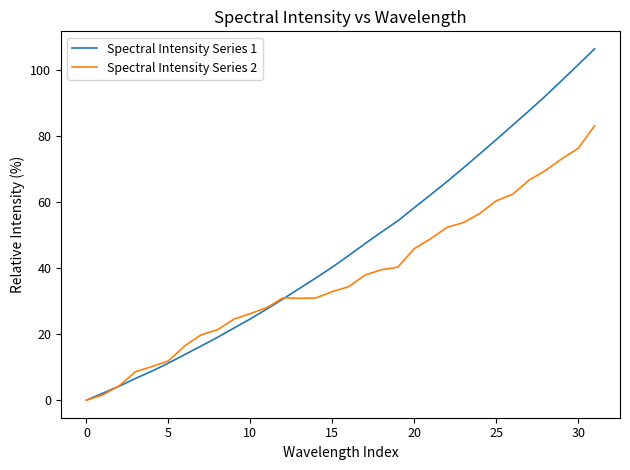

Rank the series by their maximum value, from highest to lowest.

Spectral Intensity Series 1, Spectral Intensity Series 2